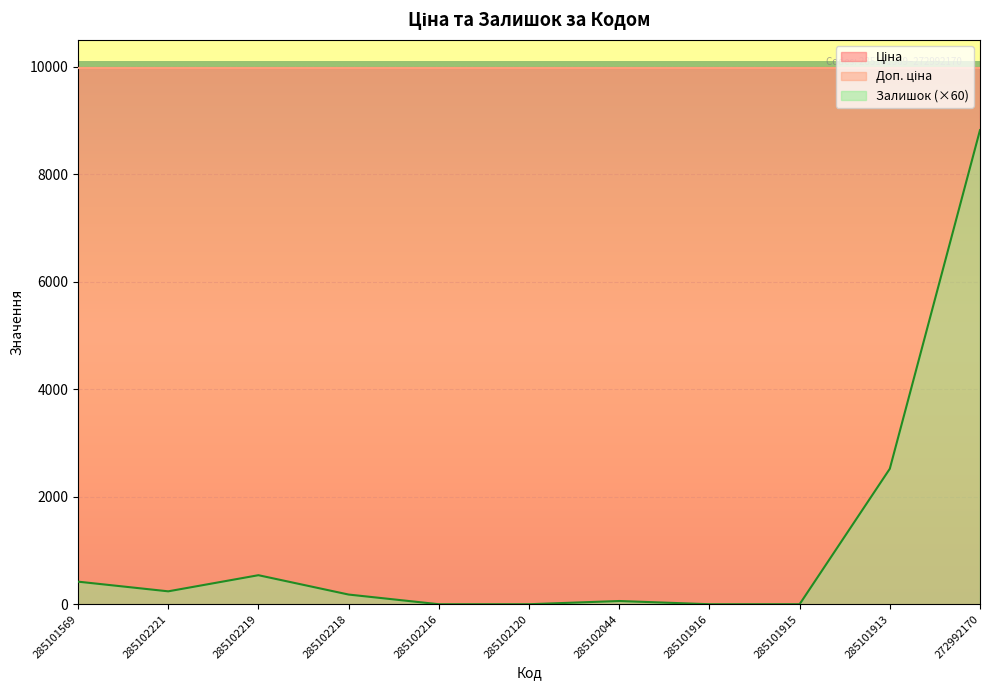

Reading left to right, transcribe all the data shown in this chart.

Ціна: 9975.0	9975.0	9975.0	9975.0	9975.0	9975.0	9975.0	9975.0	9975.0	9975.0	9975.0
Доп. ціна: 9975.0	9975.0	9975.0	9975.0	9975.0	9975.0	9975.0	9975.0	9975.0	9975.0	9975.0
Залишок: 7.0	4.0	9.0	3.0	0.0	0.0	1.0	0.0	0.0	42.0	147.0